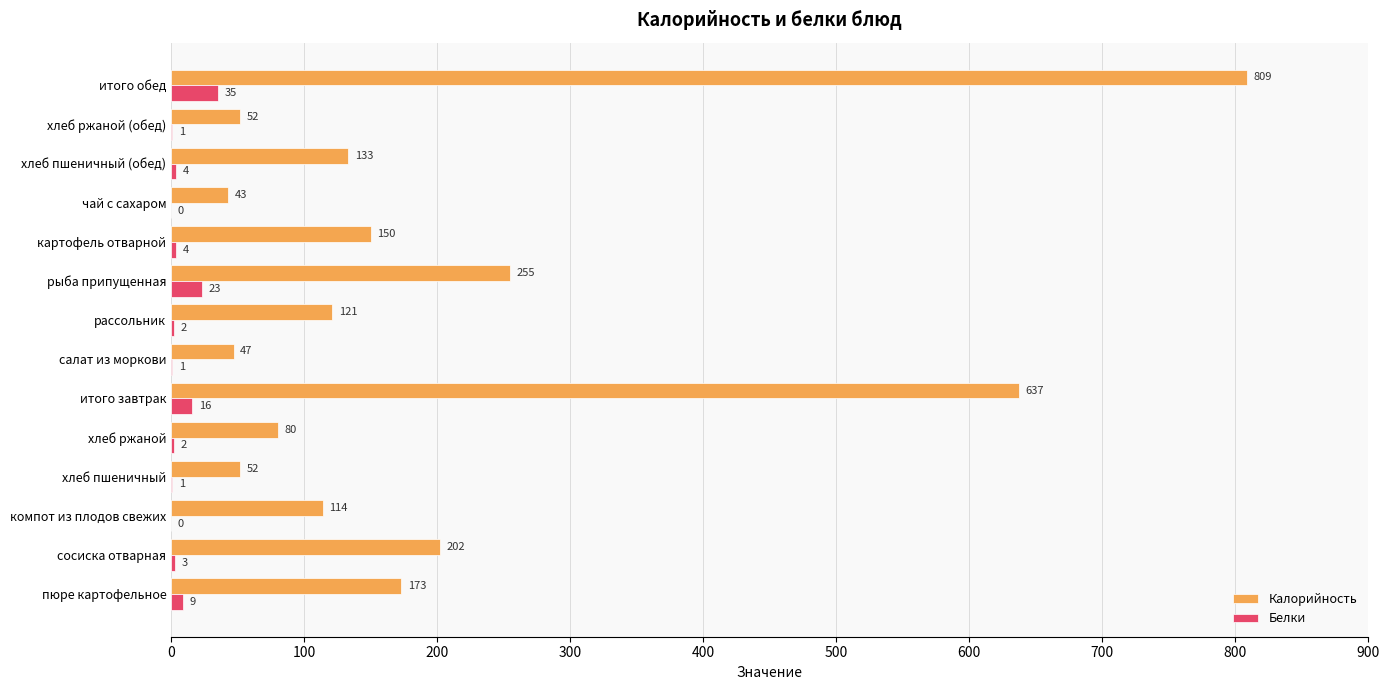

Is it true that Калорийность equals 133 at хлеб пшеничный (обед)?

True